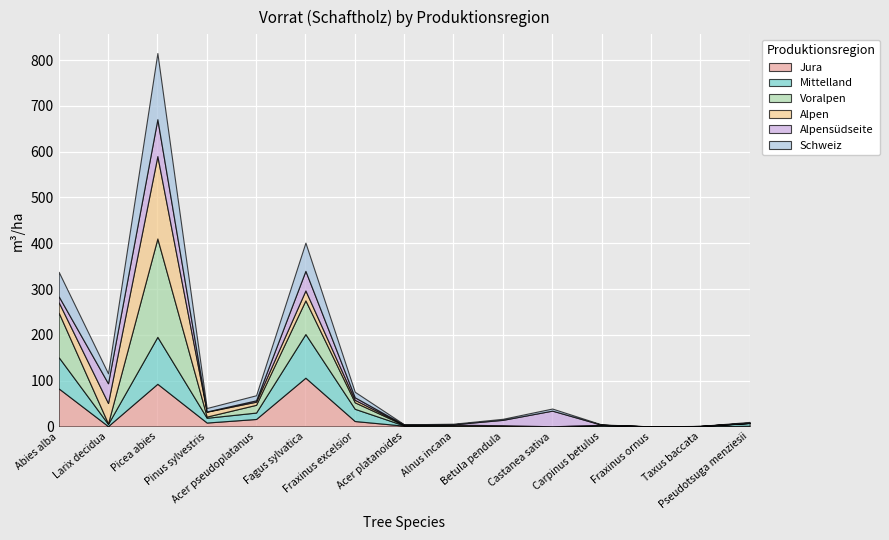

What is the approximate value of Alpen at Acer platanoides?

0.7